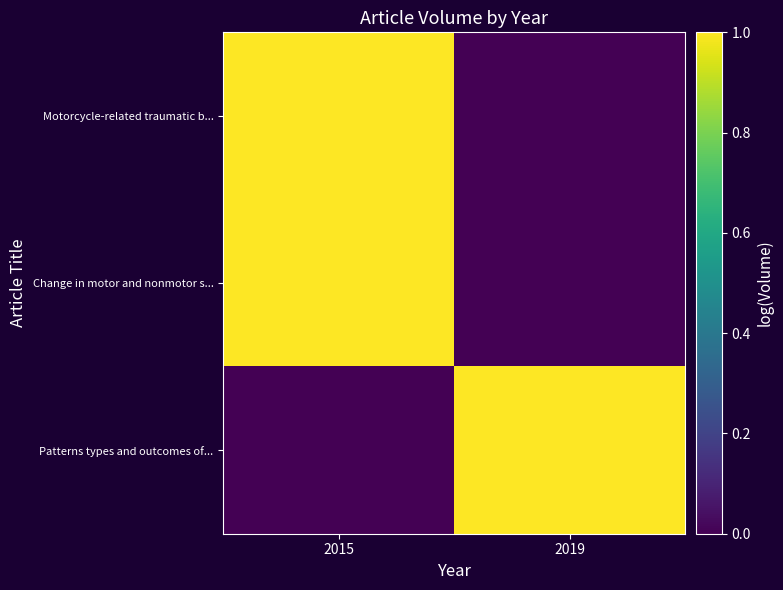

Reading left to right, what are all the values shown in this chart?

Motorcycle-related traumatic b...: 2015=1.0	2019=0.0
Change in motor and nonmotor s...: 2015=1.0	2019=0.0
Patterns types and outcomes of...: 2015=0.0	2019=1.0